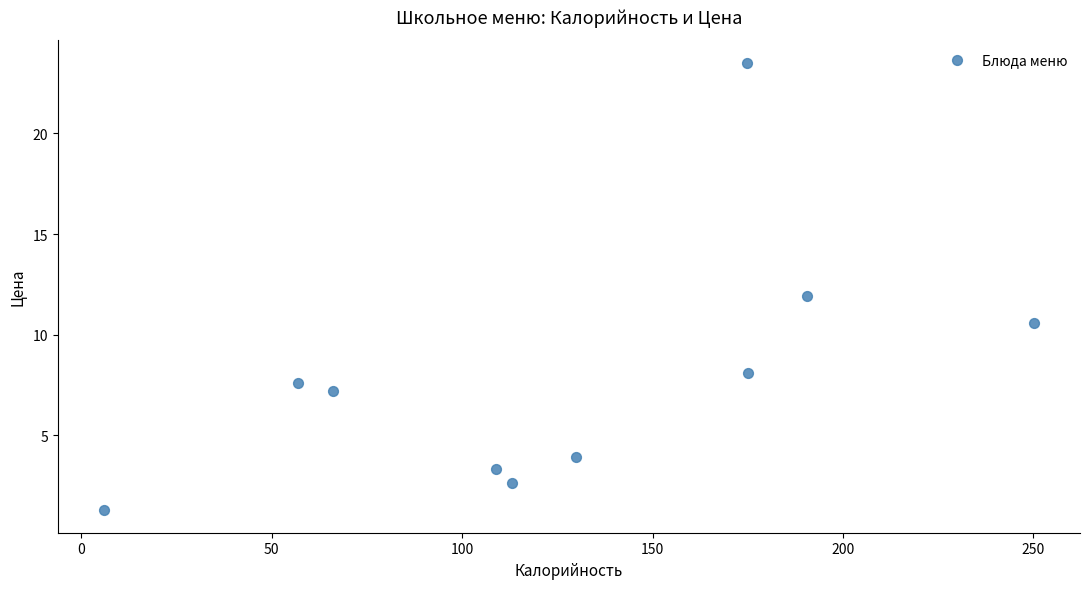

What is the average X value?

127.1